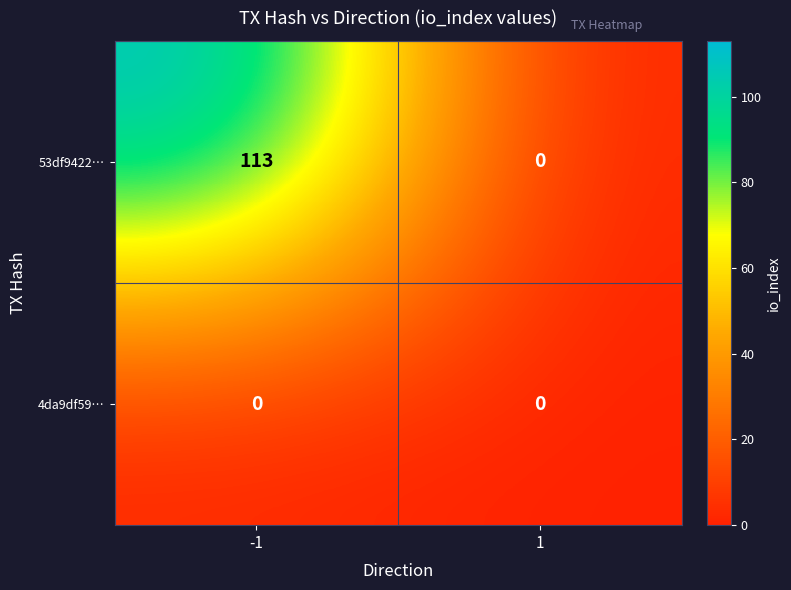

Which series has the largest range (max minus min)?

53df9422…